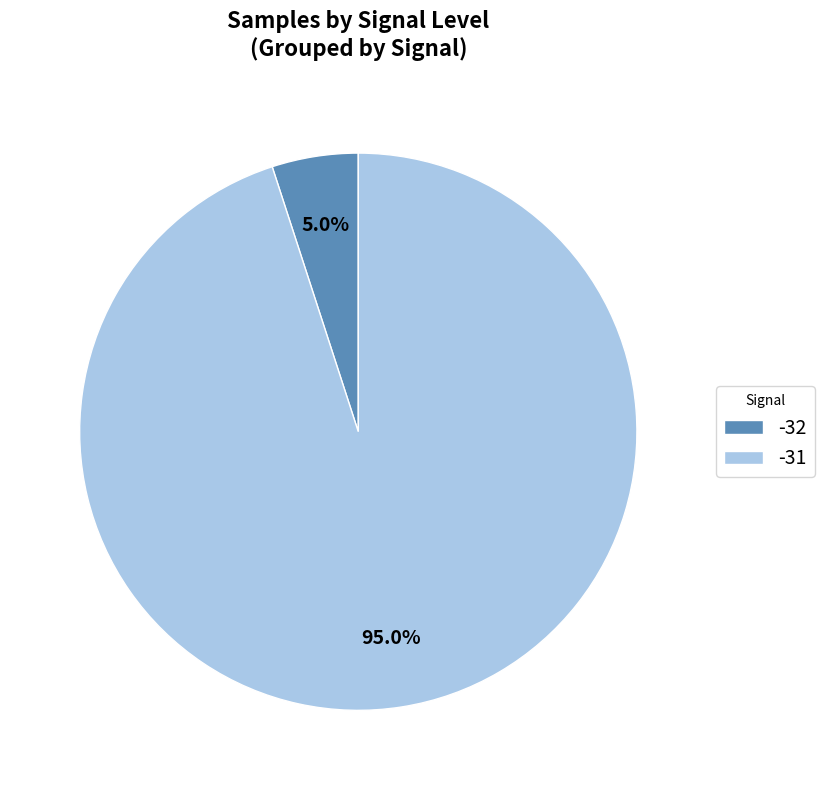

How many slices are in this pie chart?

2